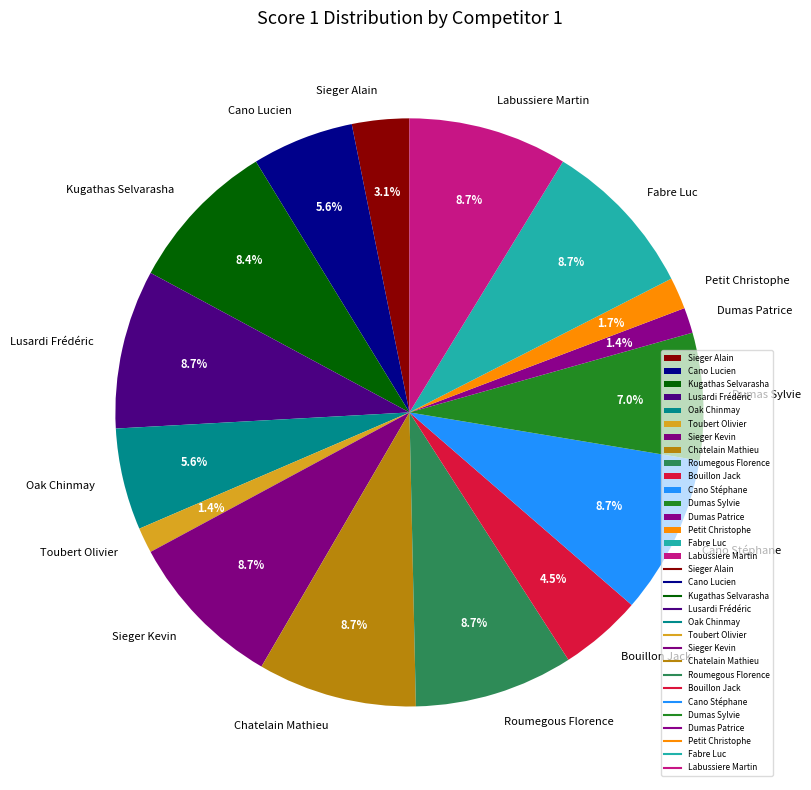

Count the number of slices in the pie.

16